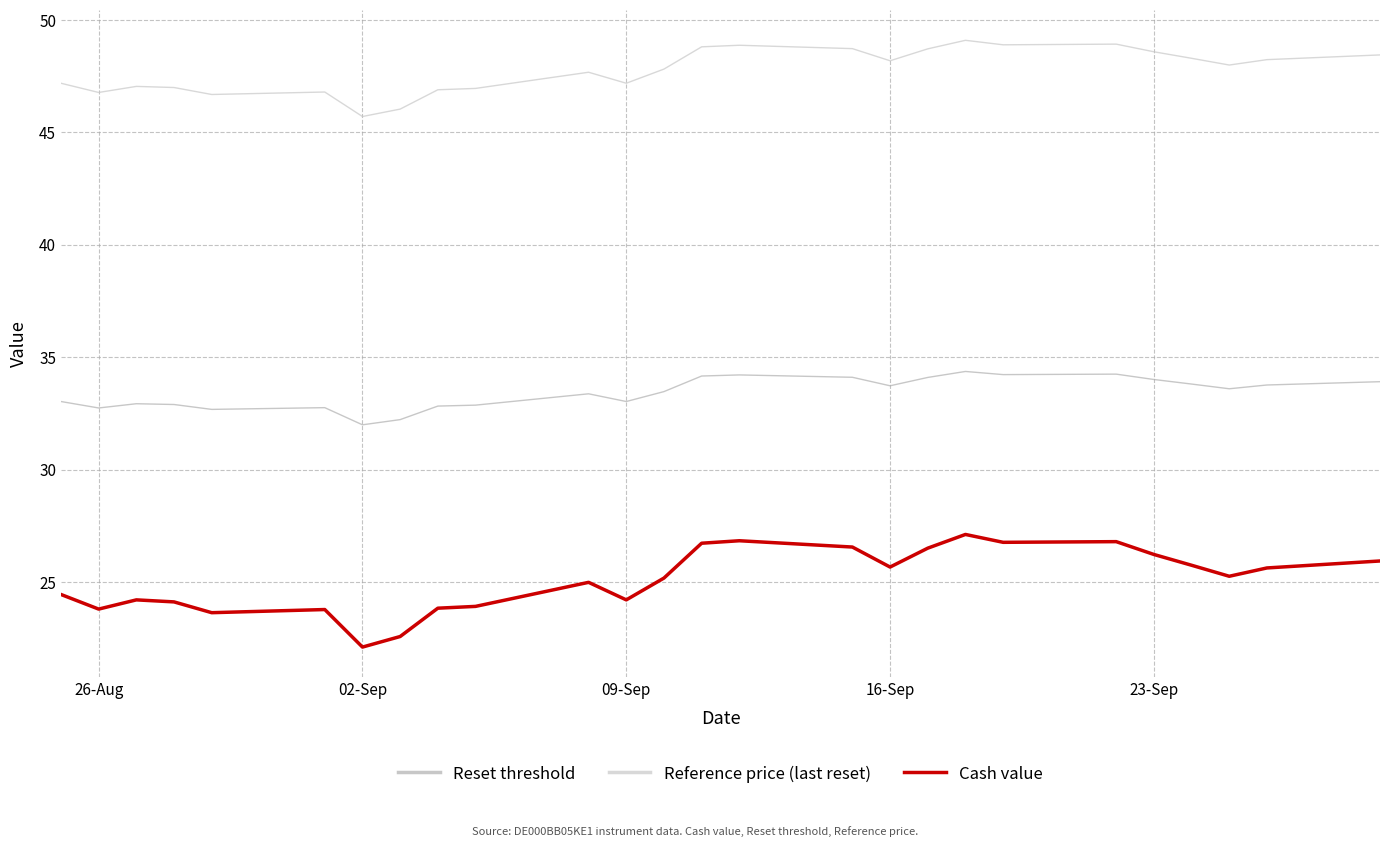

Which series has the widest spread of values?

Cash value